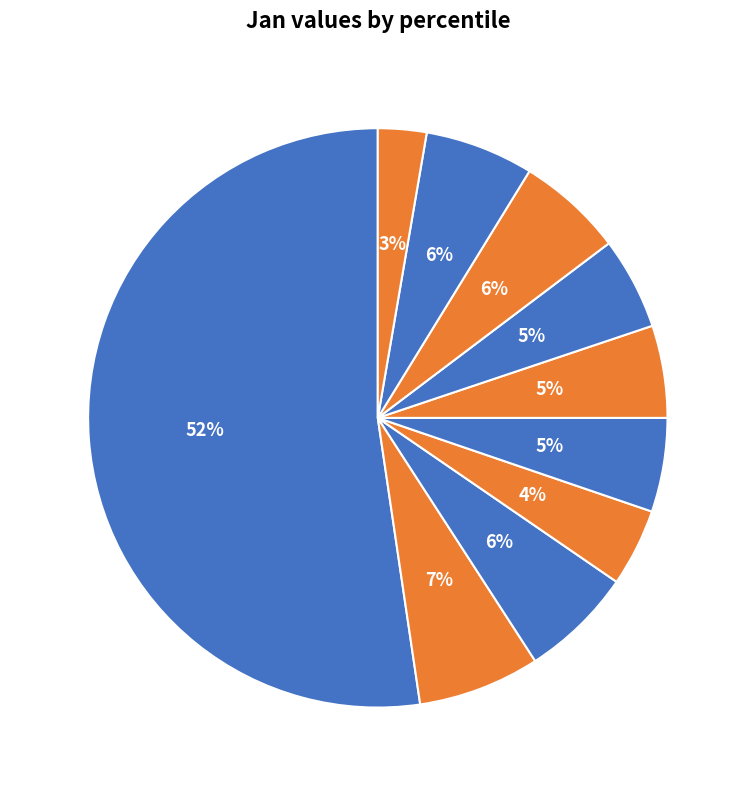

Do pct45 and pct35 together represent more than half of the pie?

No